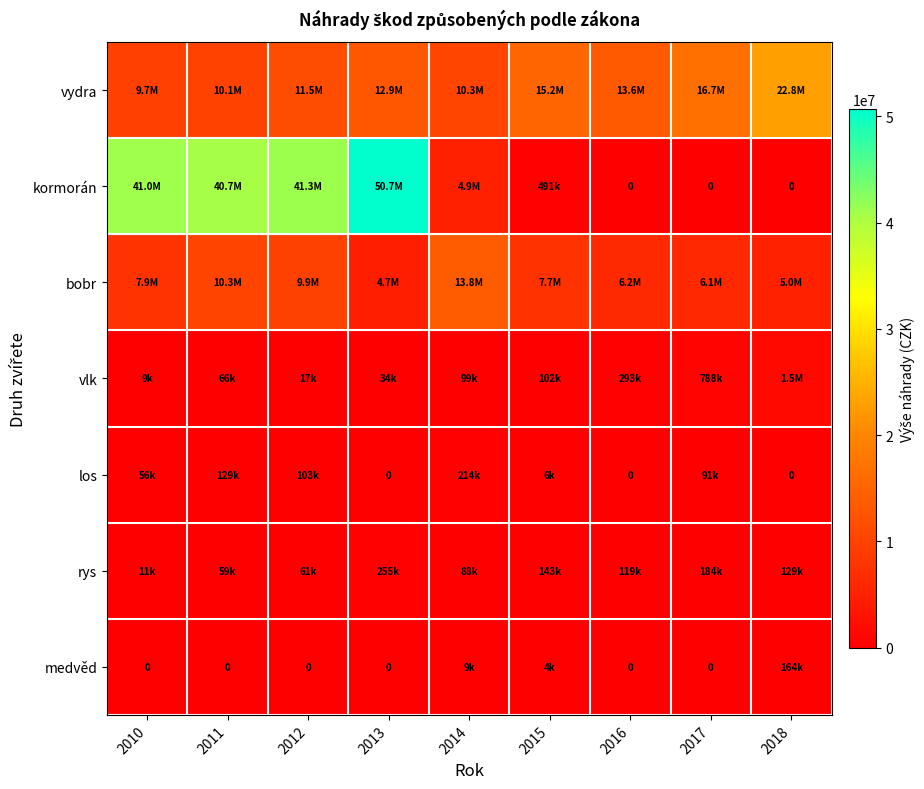

Which series has the largest total across all categories?

kormorán